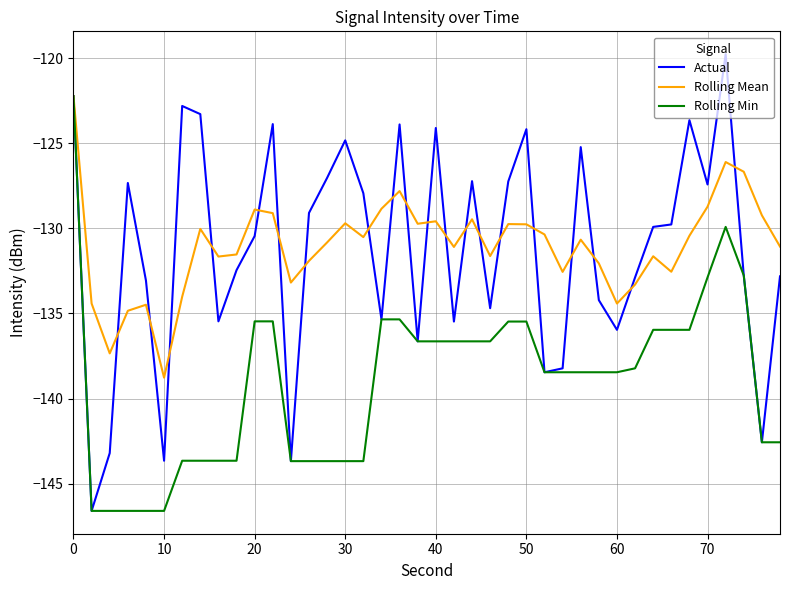

Which series has the widest spread of values?

Actual